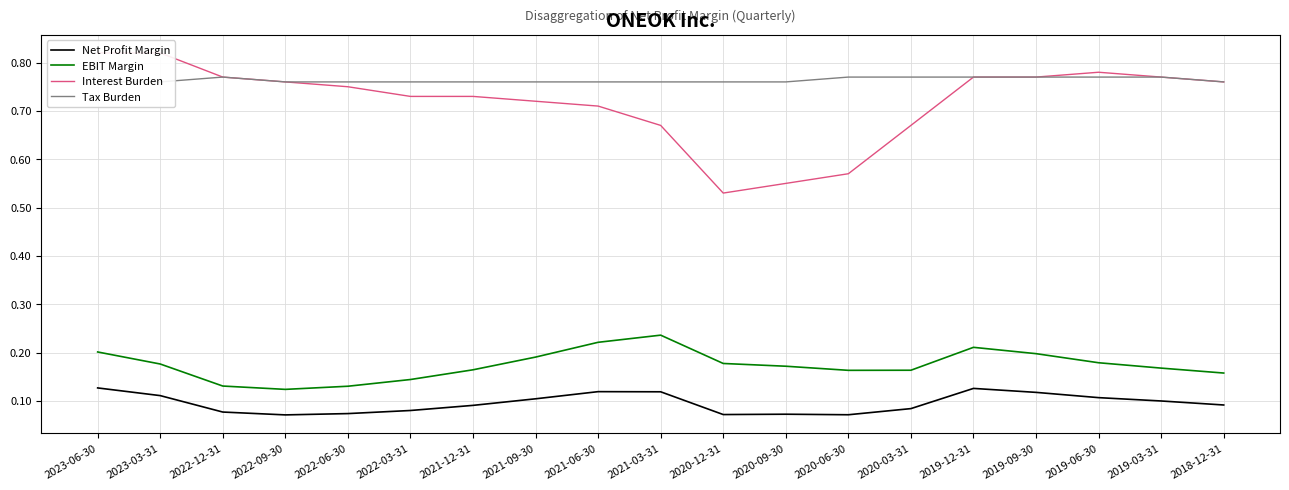

At which category is the sum across all series the highest?

2023-06-30